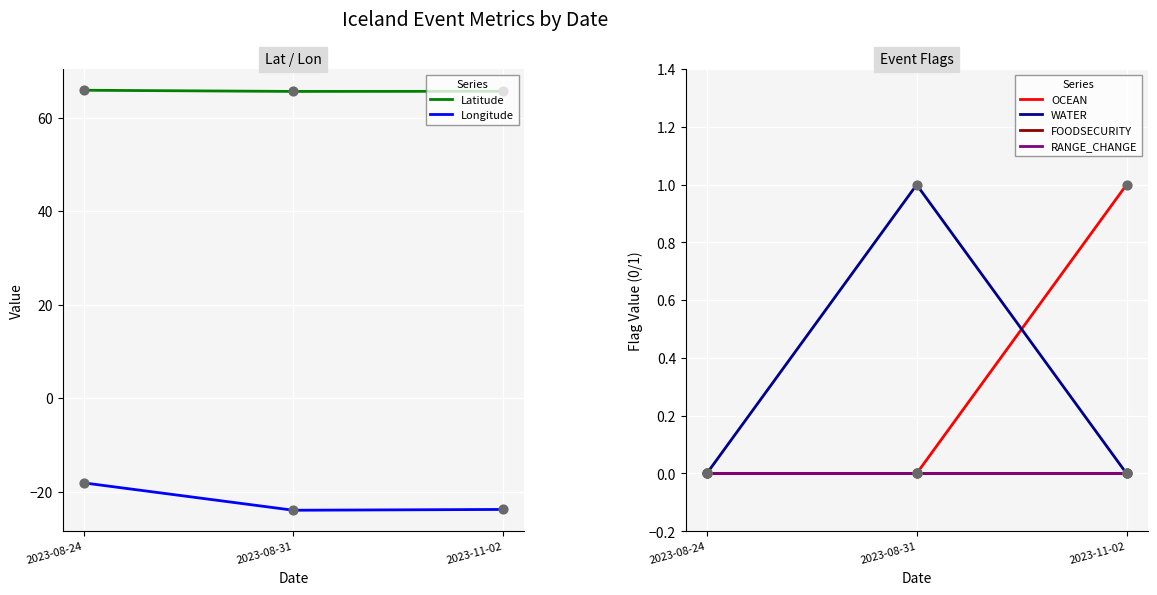

Which series has the largest total across all categories?

Latitude